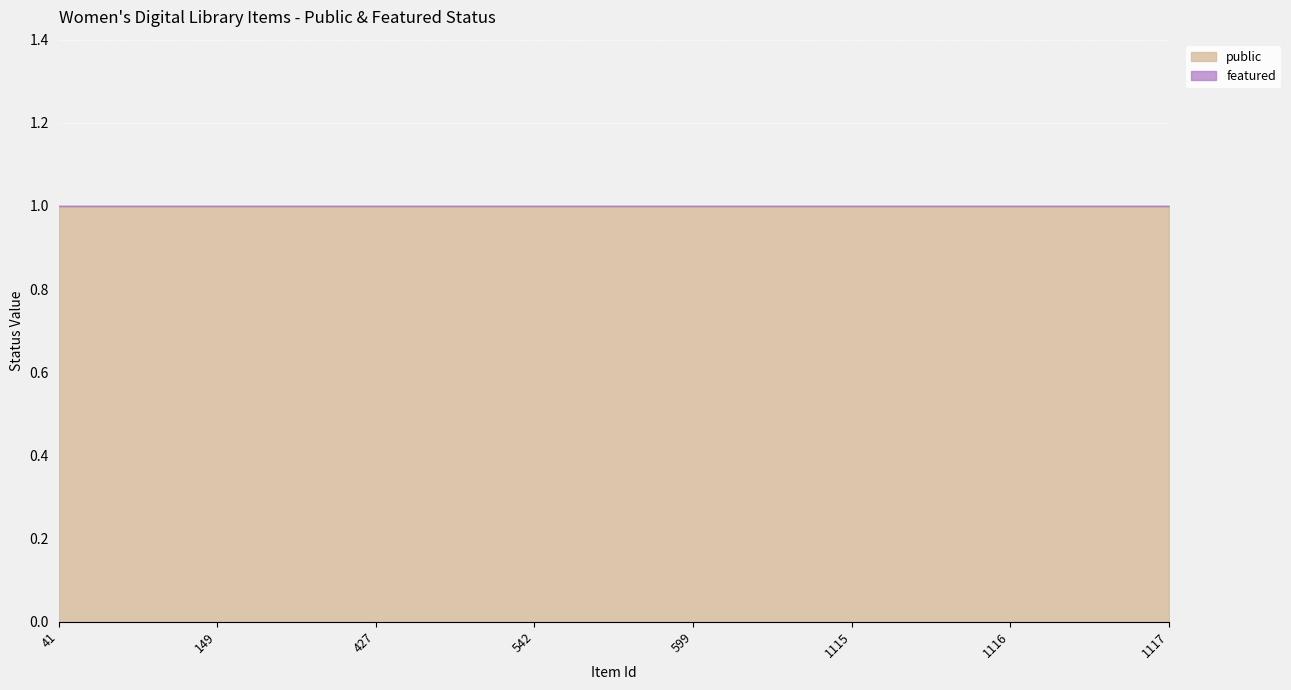

Reading right to left, list all the values displayed in this chart.

public: 1117=1	1116=1	1115=1	599=1	542=1	427=1	149=1	41=1
featured: 1117=0	1116=0	1115=0	599=0	542=0	427=0	149=0	41=0